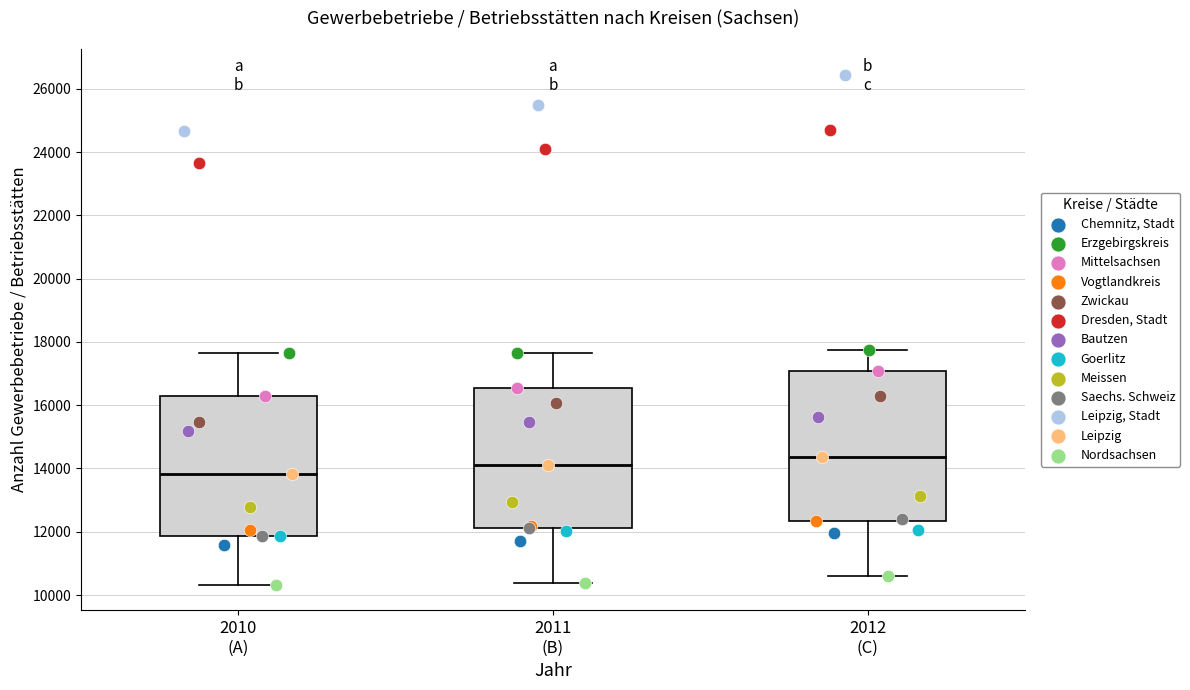

Which box has the lowest median line?

2010 (A)